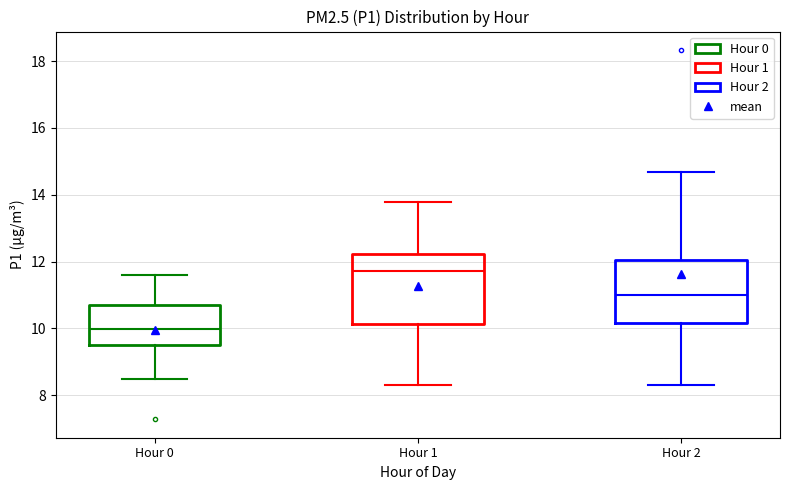

Reading left to right, read every box against the y-axis: the position of its median line, the range the box covers, and the ends of its whiskers. The values are not printed on the chart, so give them approximately, as read against the axis.

Hour 0: median 10.0, box 9.4 to 10.8, whiskers 8.4 to 11.6
Hour 1: median 11.8, box 10.2 to 12.2, whiskers 8.4 to 13.8
Hour 2: median 11.0, box 10.2 to 12.0, whiskers 8.4 to 14.6